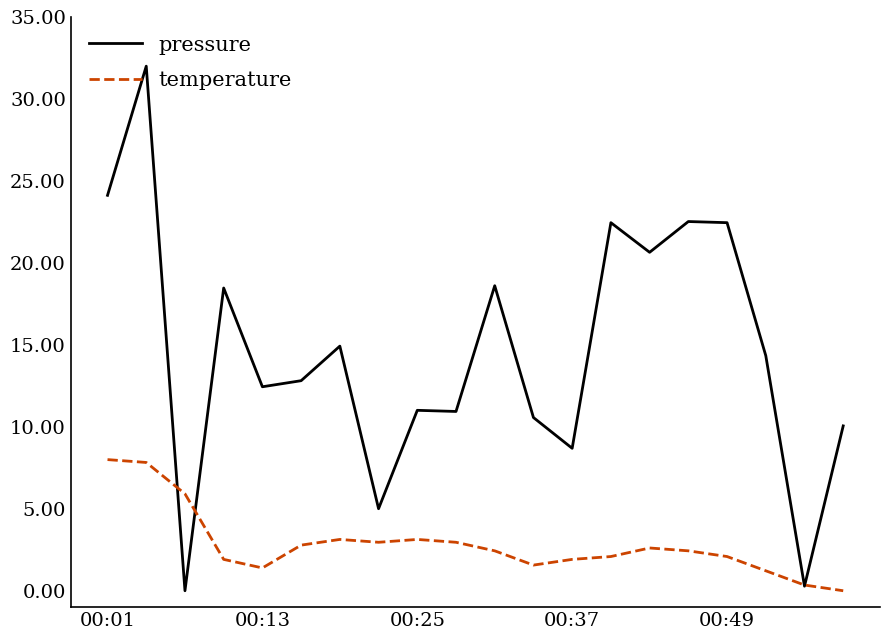

Which series has the widest spread of values?

pressure